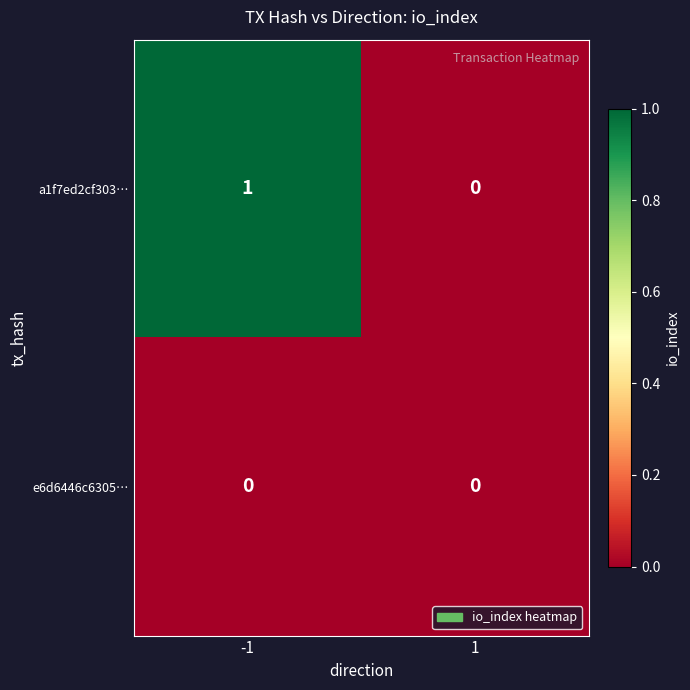

Which series has the largest total across all categories?

a1f7ed2cf303…